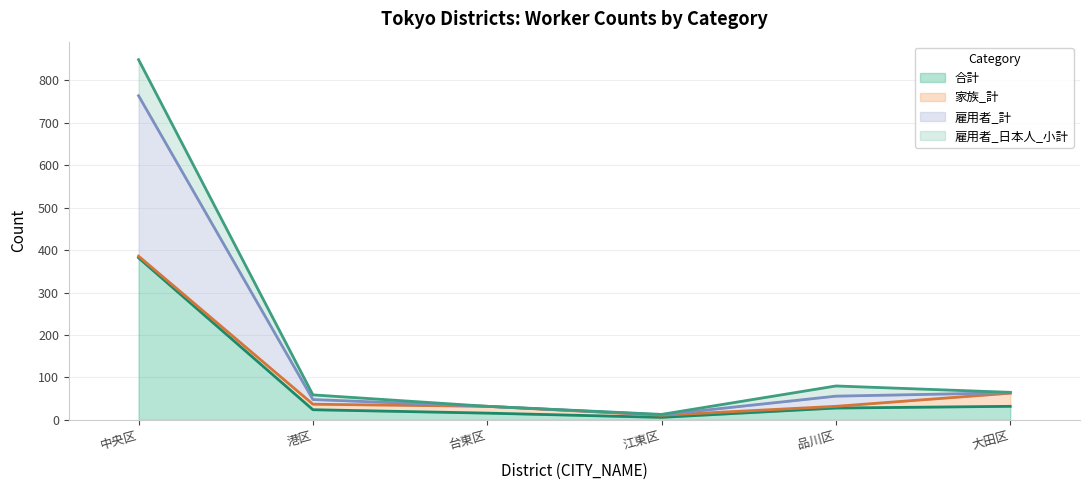

True or false: 合計 has more than 0 interior local peaks.

False